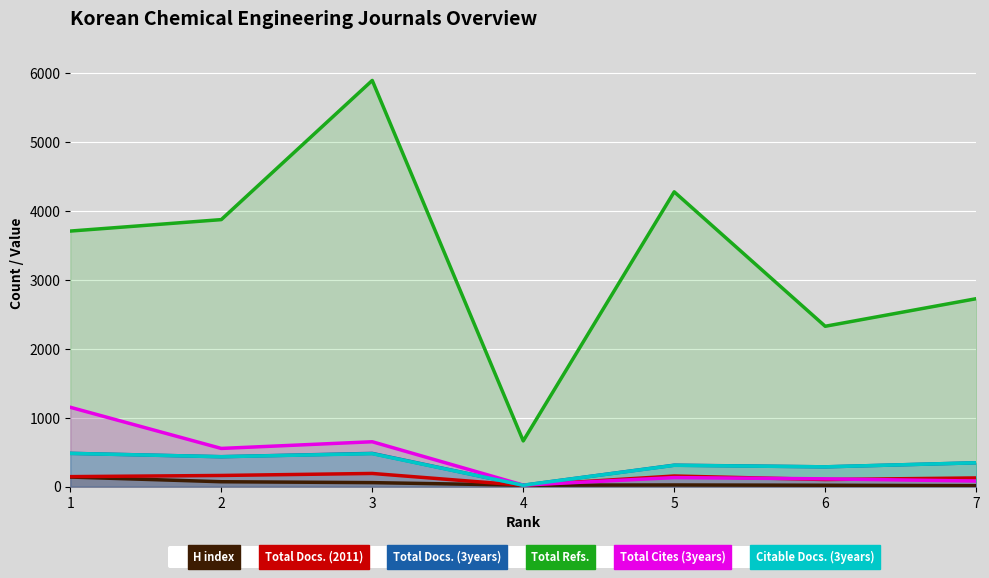

What is the difference between the second highest and second lowest values in the Total Docs. (3years) series?

195